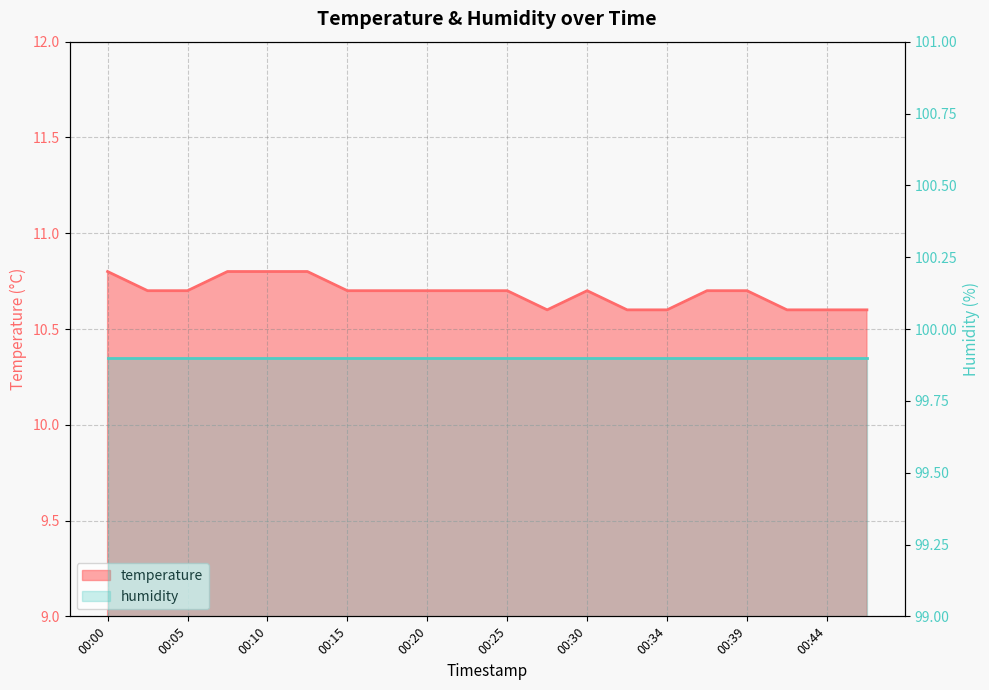

What is the difference between the second highest and second lowest values?

0.2